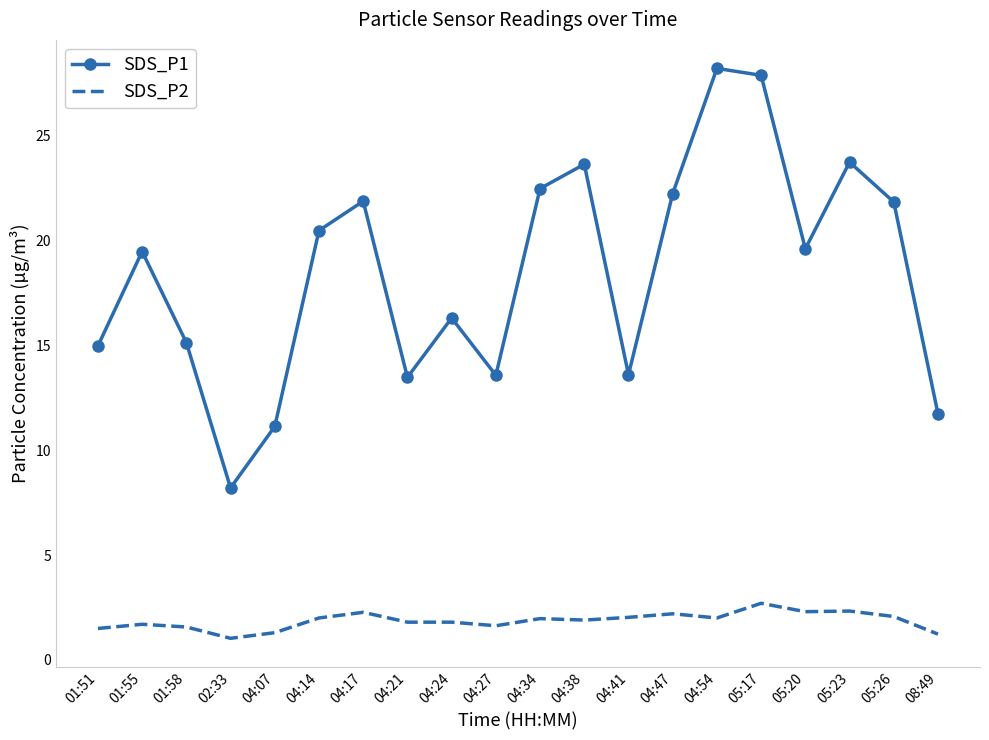

Which series has the widest spread of values?

SDS_P1